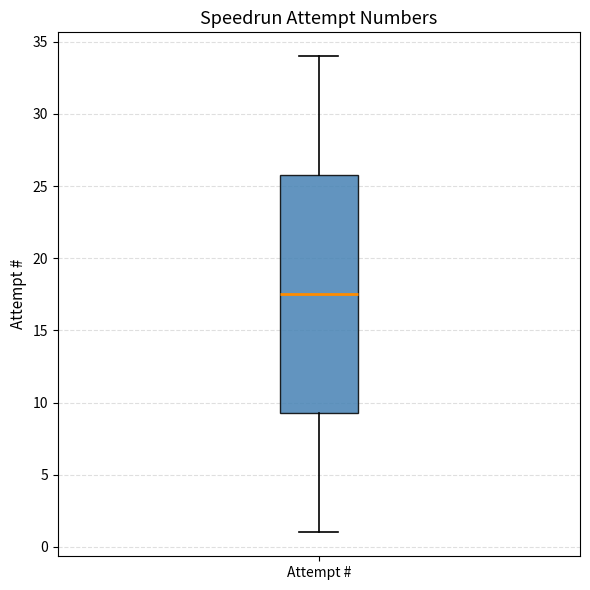

Transcribe this box plot: give where the median line is, the range the box spans, and where the two whiskers end, as read against the y-axis. The values are not printed on the chart, so give them approximately, as read against the axis.

median 17.5, box 9.5 to 26.0, whiskers 1.0 to 34.0